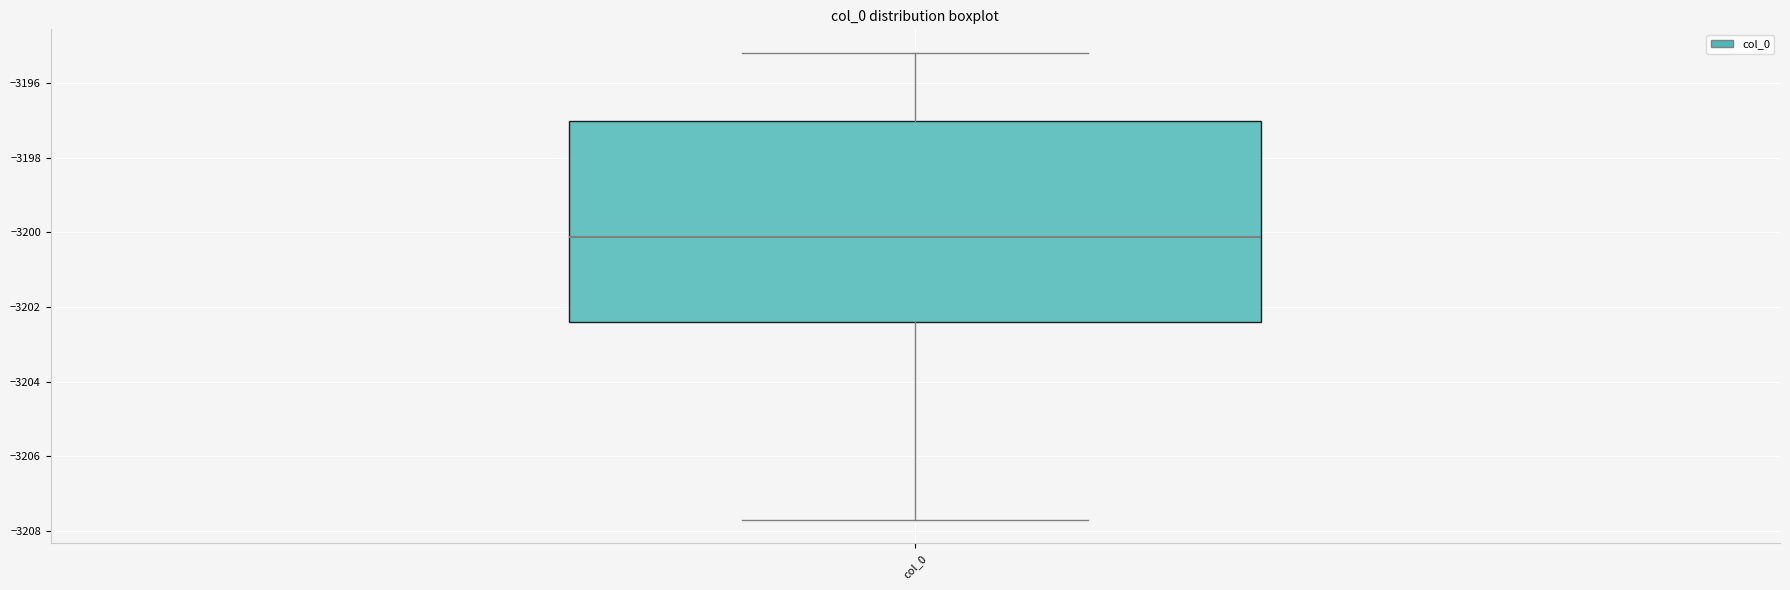

Read this box plot against the y-axis: the position of the median line, the range covered by the box, and the ends of both whiskers. The values are not printed on the chart, so give them approximately, as read against the axis.

median -3200.2, box -3202.4 to -3197.0, whiskers -3207.8 to -3195.2